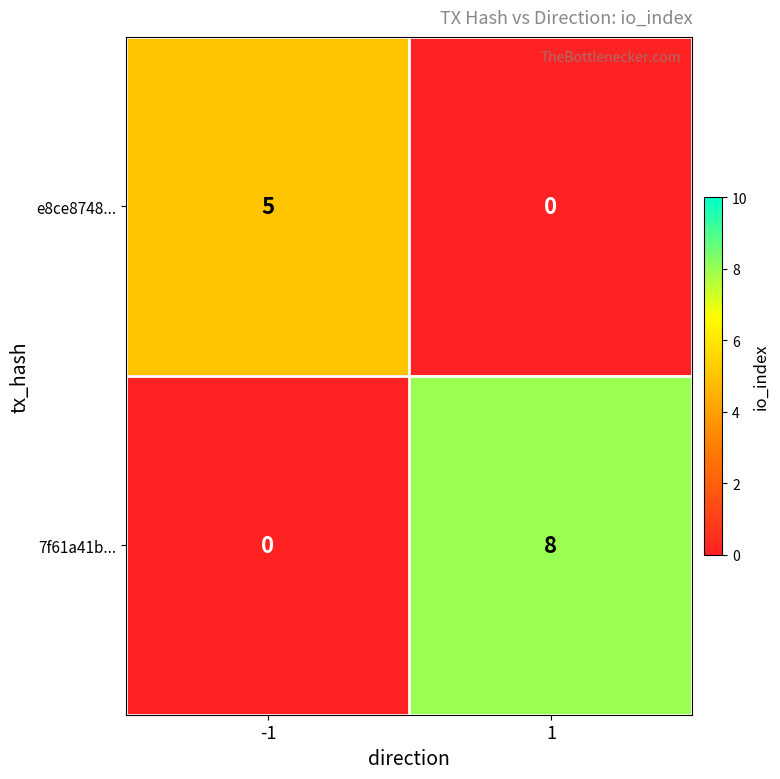

What is the average value of the 7f61a41b... series?

4